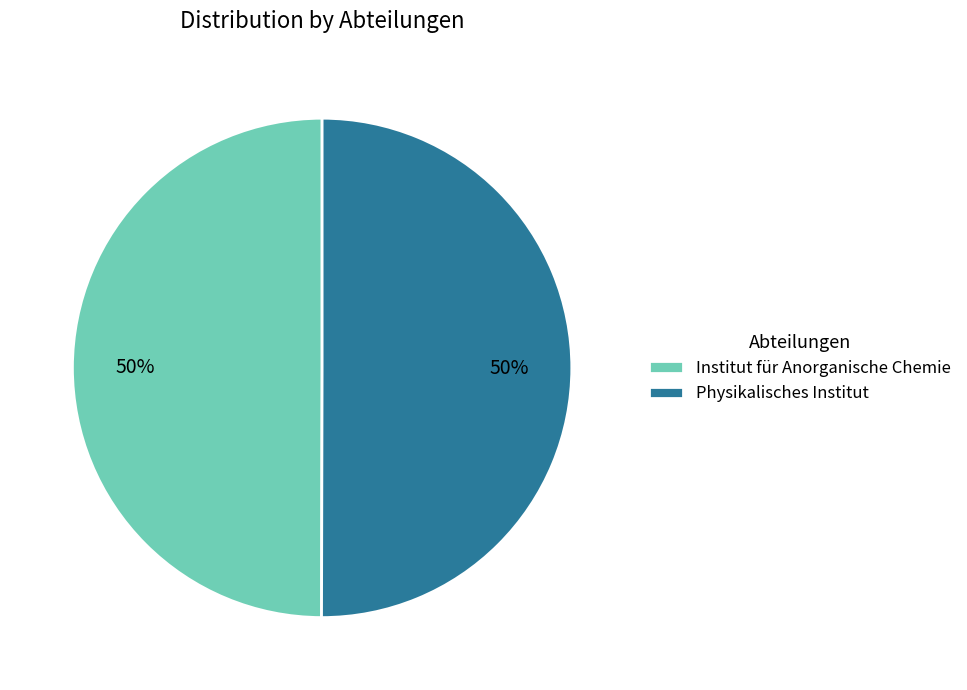

Approximately how many times larger is the value at Physikalisches Institut compared to Institut für Anorganische Chemie?

1.0